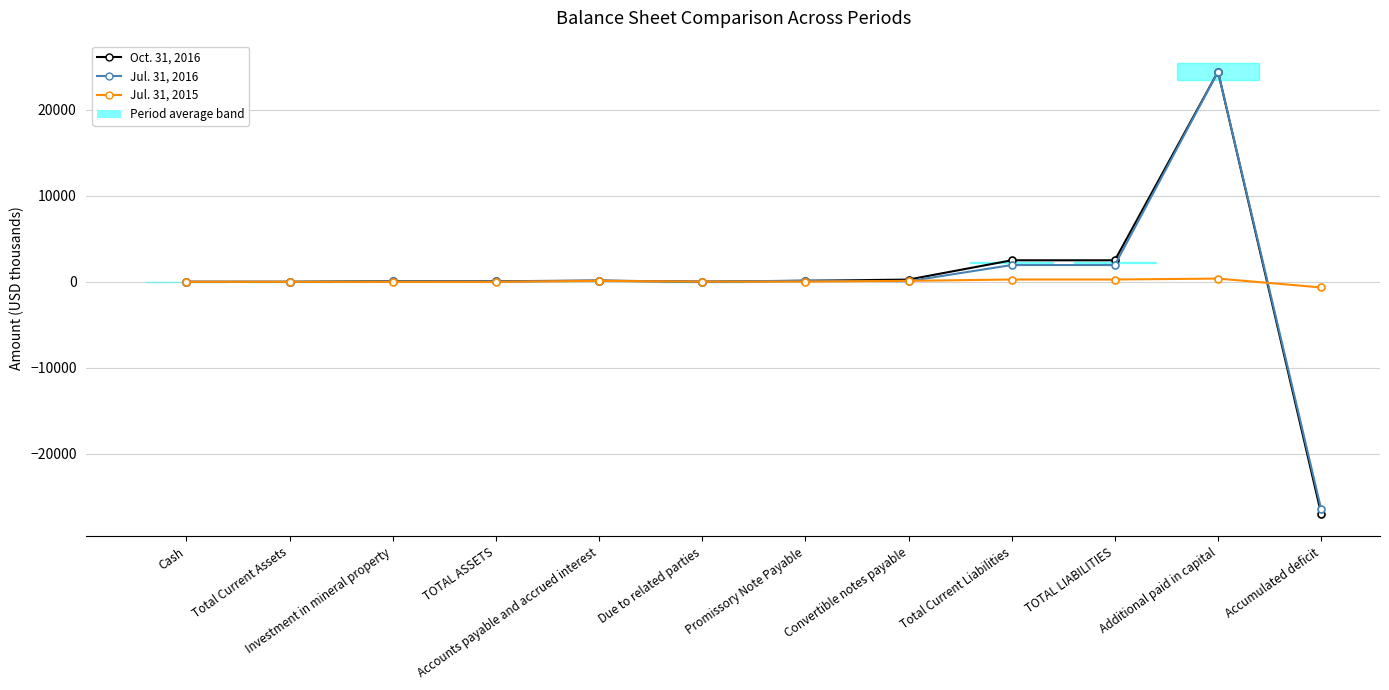

What is the label of the 12th point from the right?

Cash